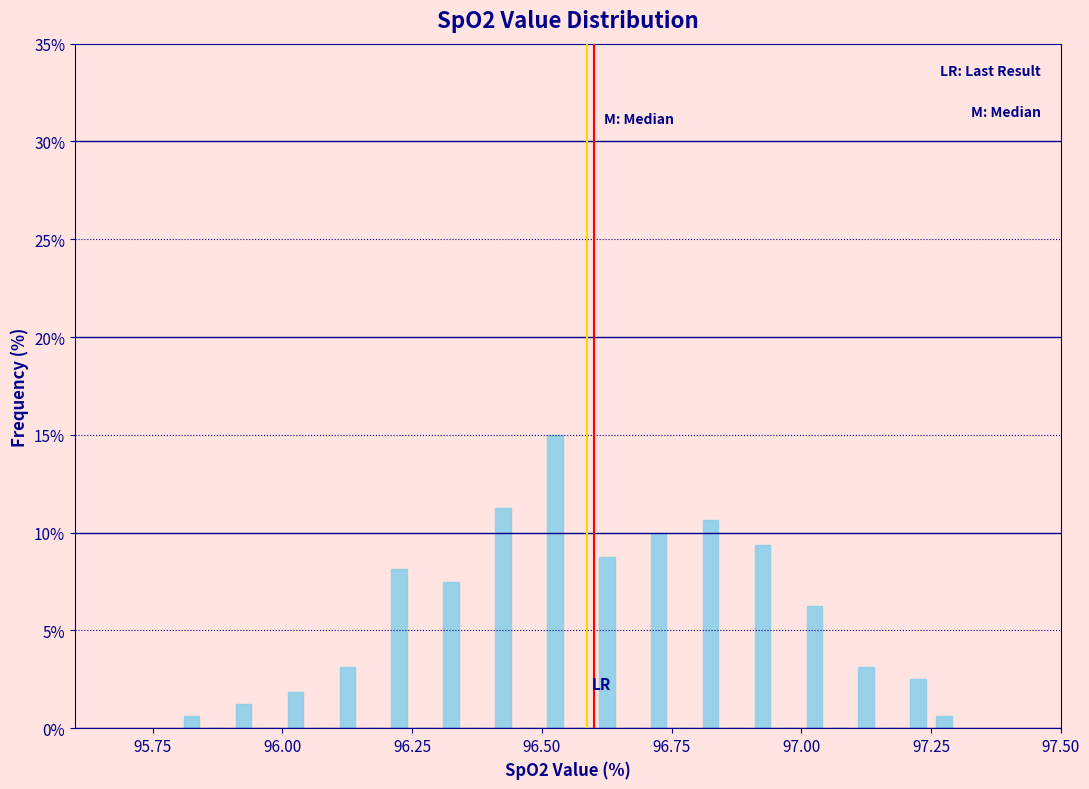

Around what value on the x-axis is the tallest bar? Give the approximate position of its centre, as read against the axis.

96.55